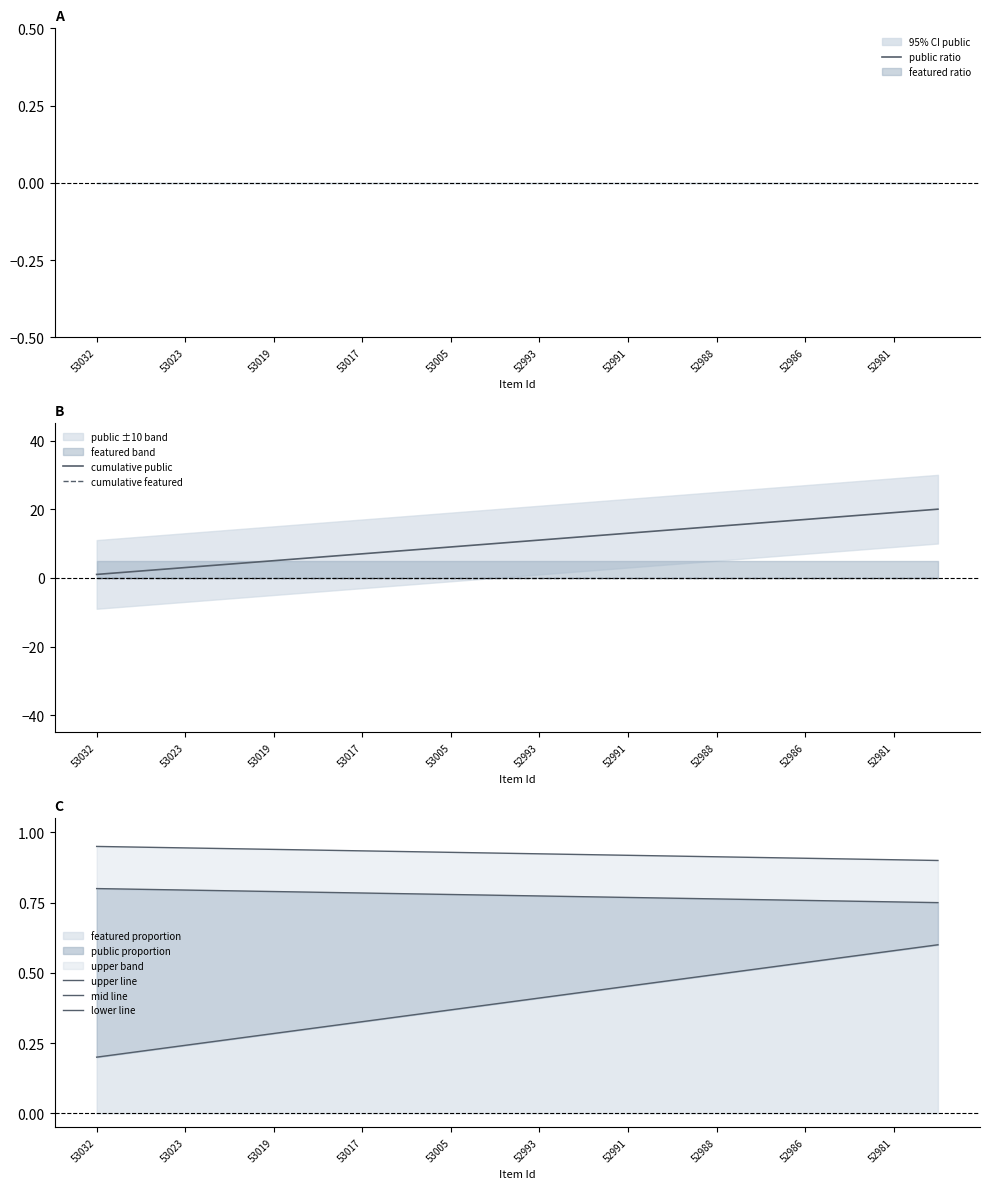

The cumulative public series shows 7 at 52991. True or false?

False